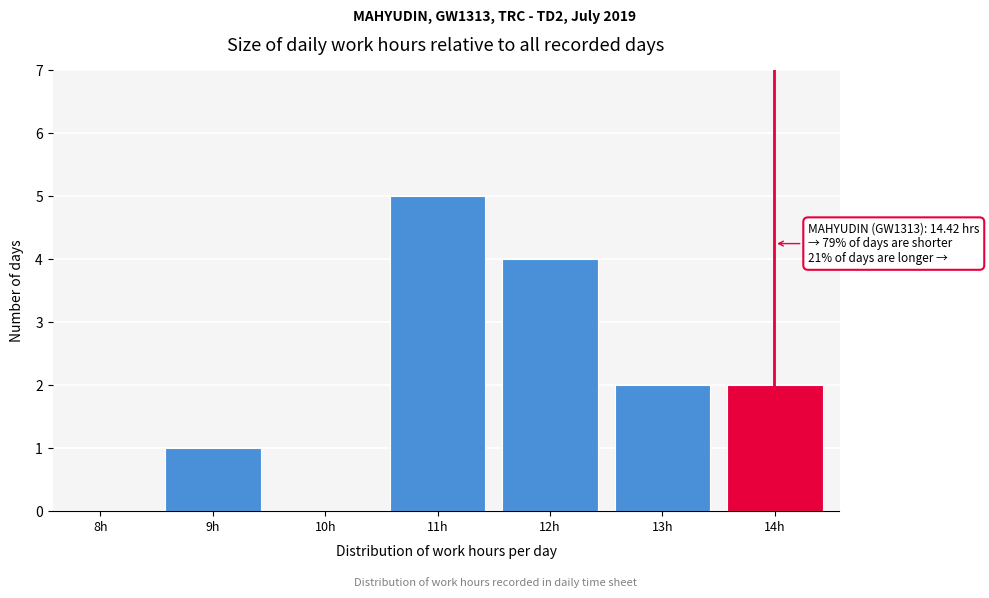

Reading left to right, extract all data points from this chart.

8h=0	9h=1	10h=0	11h=5	12h=4	13h=2	14h=2